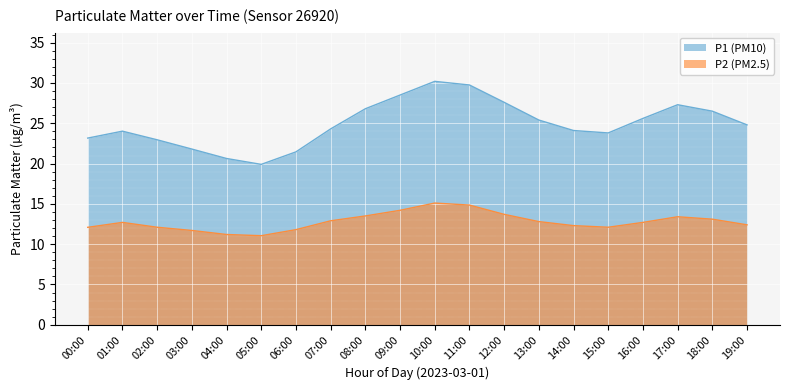

How many data points in P2 are less than 12?

4